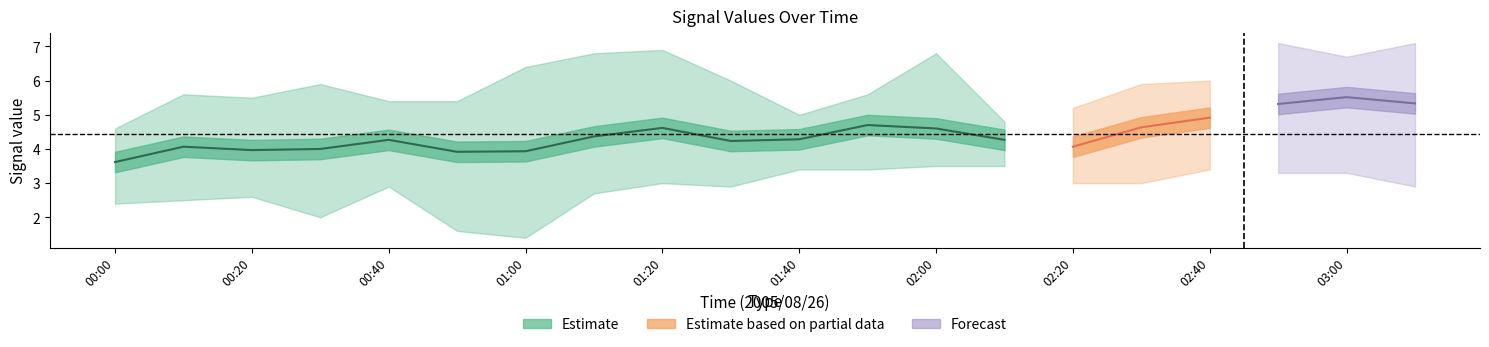

What position from the right is 00:40?

16